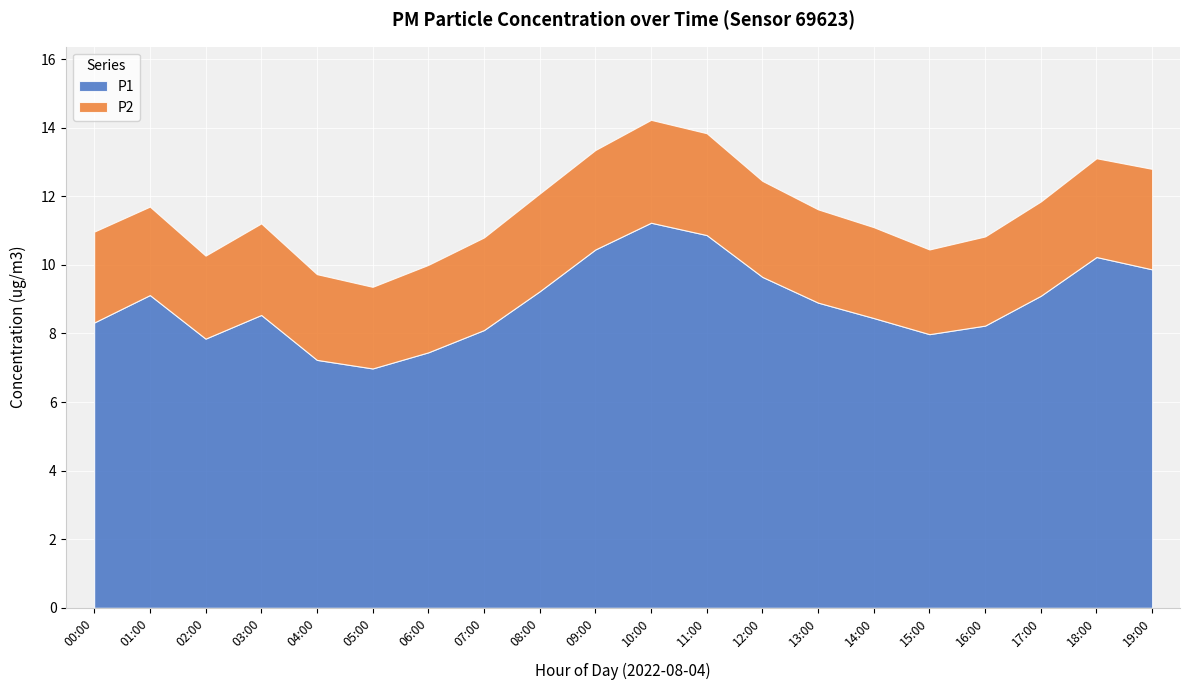

At which category does P1 reach its first local peak?

01:00